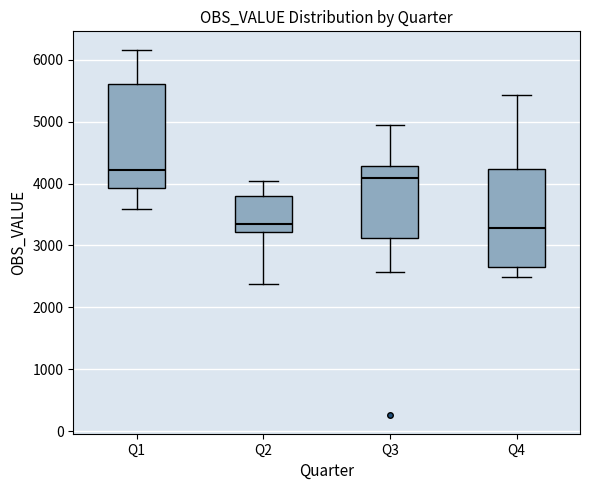

Reading left to right, read every box against the y-axis: the position of its median line, the range the box covers, and the ends of its whiskers. The values are not printed on the chart, so give them approximately, as read against the axis.

Q1: median 4200, box 3900 to 5600, whiskers 3600 to 6200
Q2: median 3300, box 3200 to 3800, whiskers 2400 to 4000
Q3: median 4100, box 3100 to 4300, whiskers 2600 to 4900
Q4: median 3300, box 2600 to 4200, whiskers 2500 to 5400